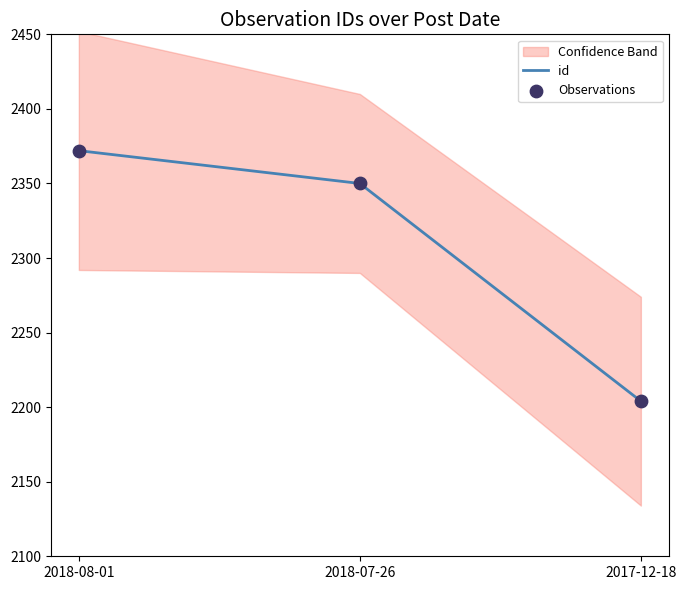

What is the total value across all series at 2018-08-01?

4744